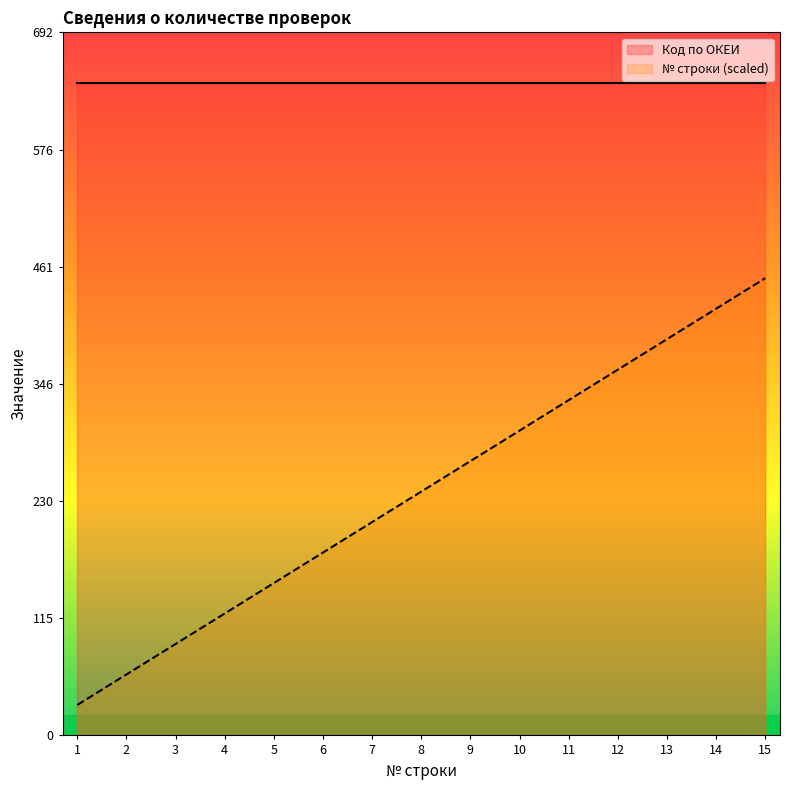

Where is the data nearest to the value 240?

8